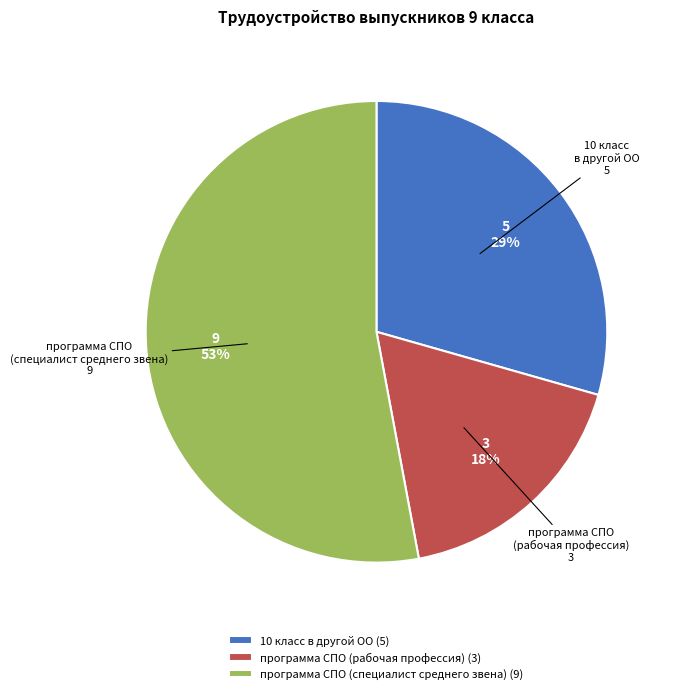

How many slices are in this pie chart?

3